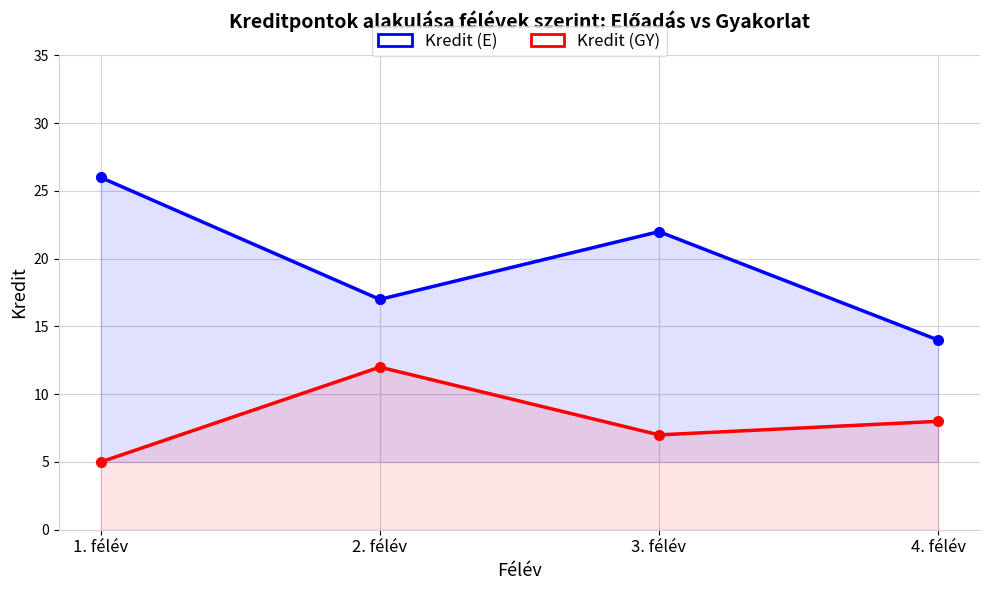

Does the chart have visible grid lines?

Yes